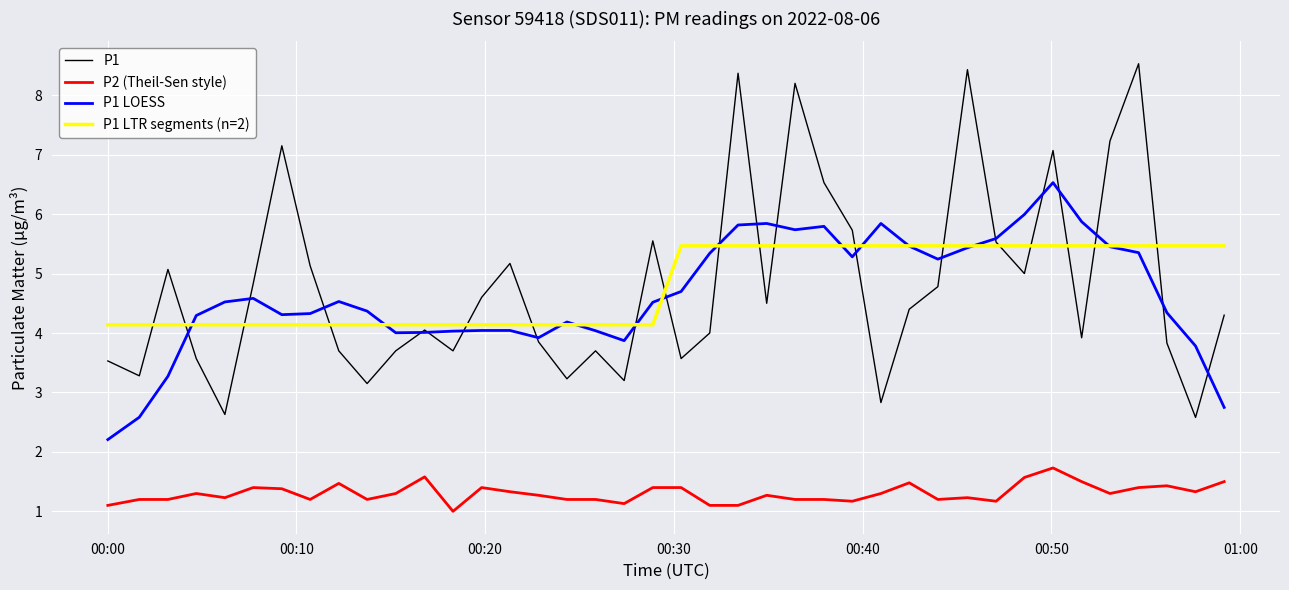

Which series ends up on top after the final intersection of P1 and P1 LTR segments (n=2)?

P1 LTR segments (n=2)